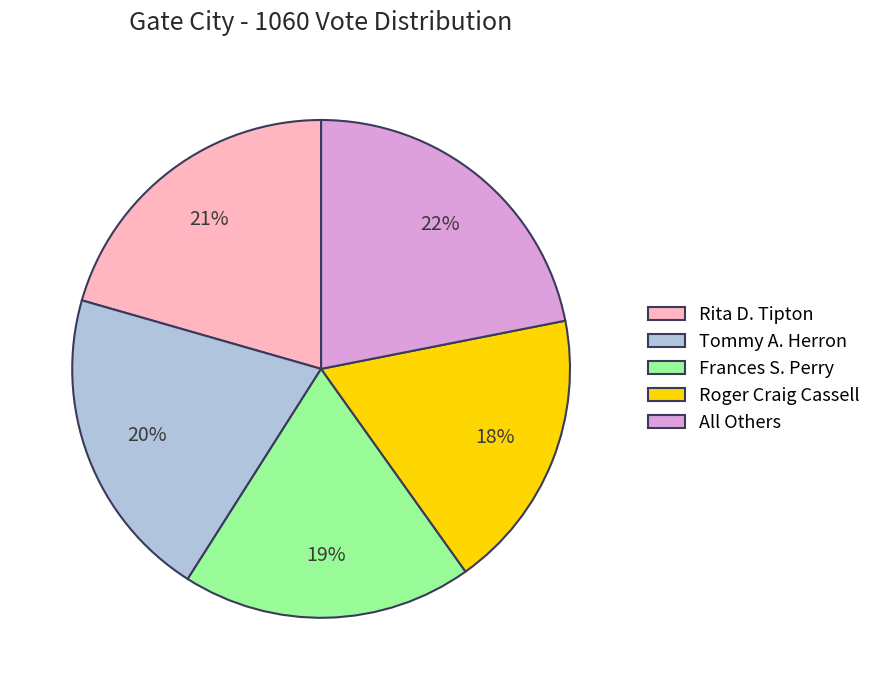

Is there a majority slice in this chart?

No